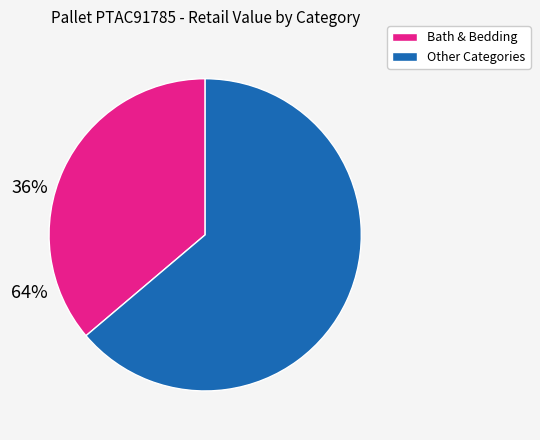

Count the number of slices in the pie.

2